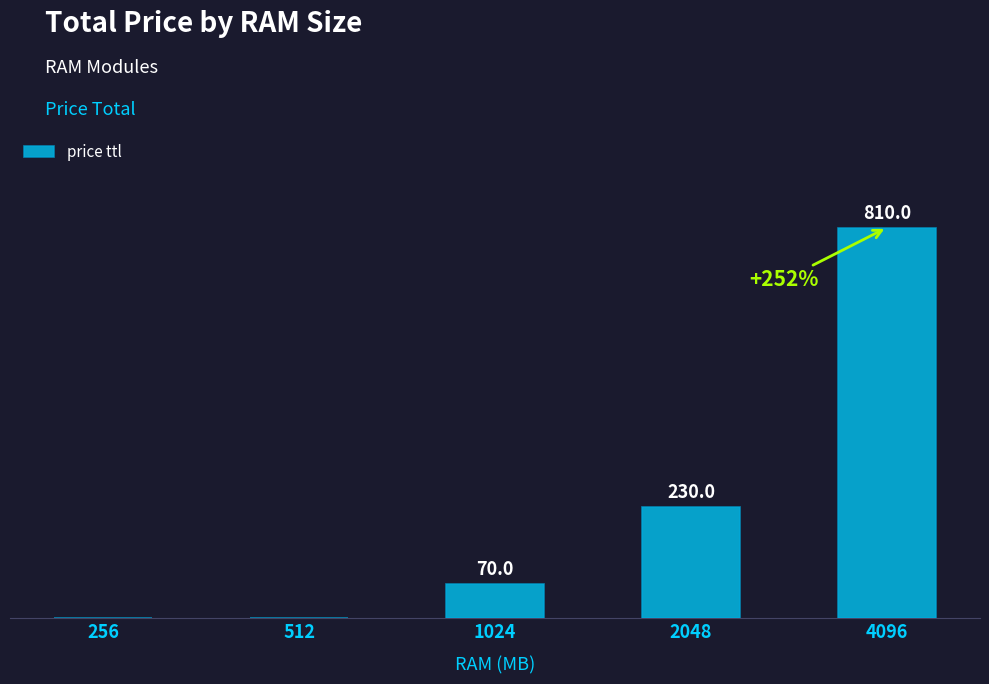

How many data points are less than 70?

2